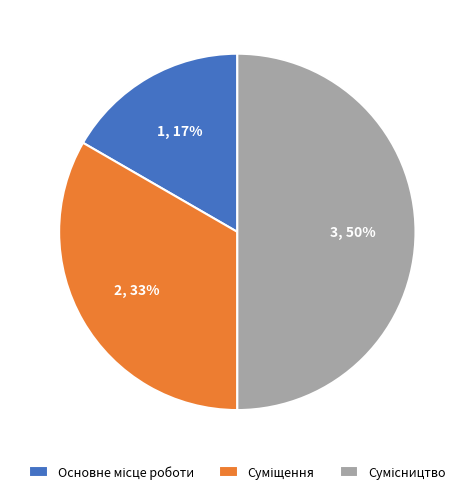

To the nearest percent, what is the difference between the largest and smallest slice percentages?

33%